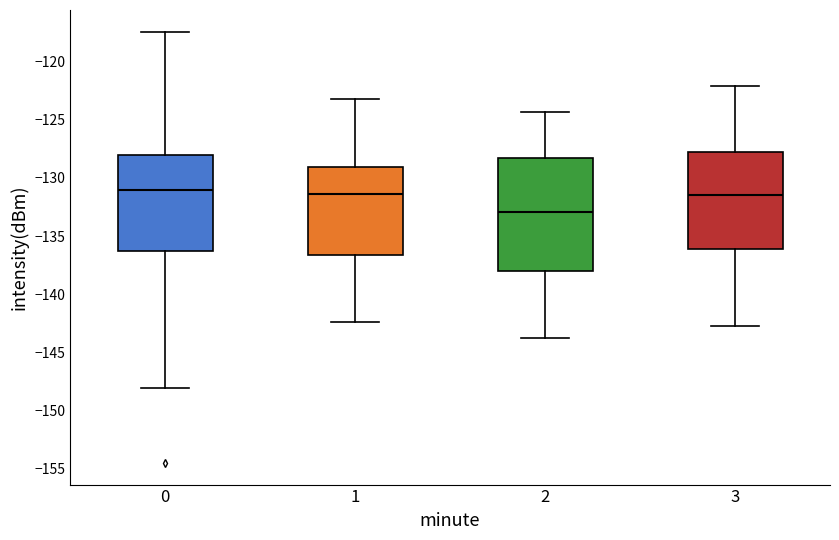

Where does the upper whisker of the box at x = 1 end on the y-axis? The values are not printed on the chart, so give them approximately, as read against the axis.

-123.0